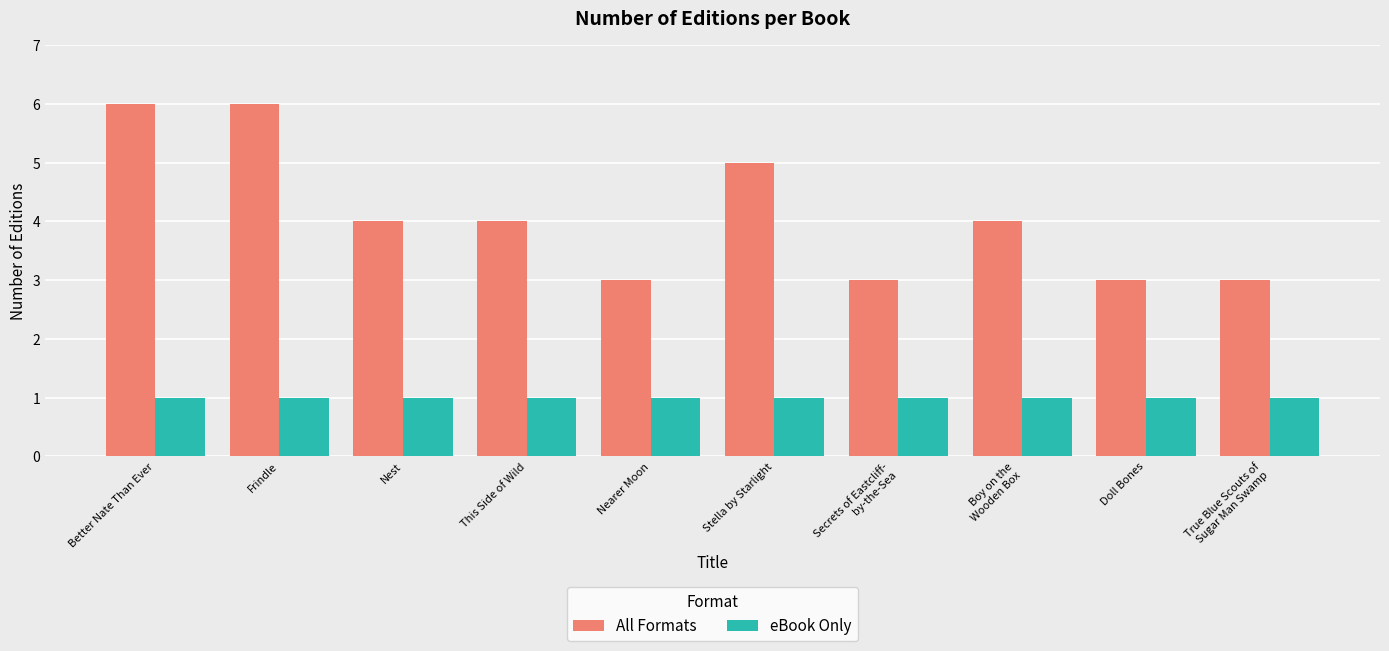

What is the value of the eBook Only bar at the 7th from the left?

1